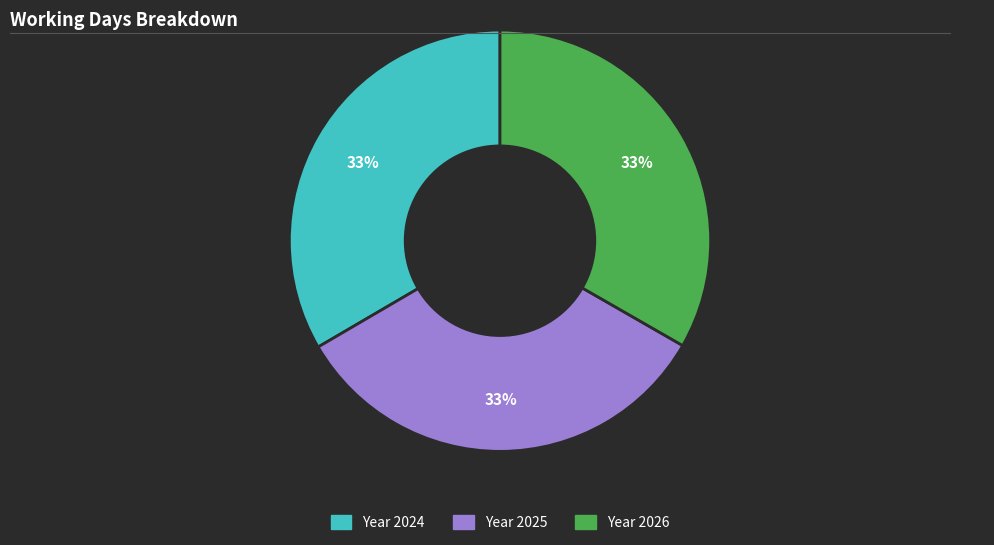

To the nearest percent, what is the average slice percentage?

33%